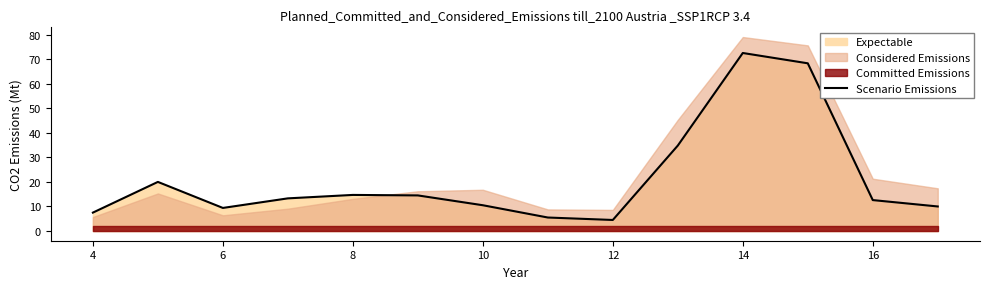

What is the maximum value for Scenario Emissions?

72.5